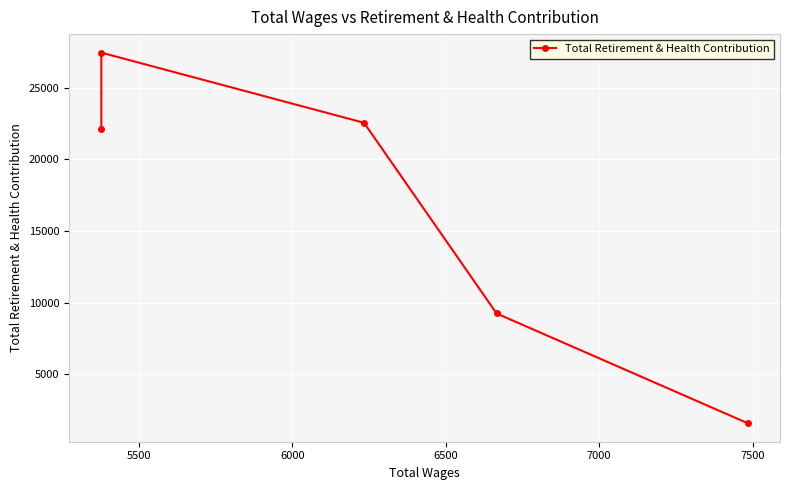

What is the smallest value displayed?

1577